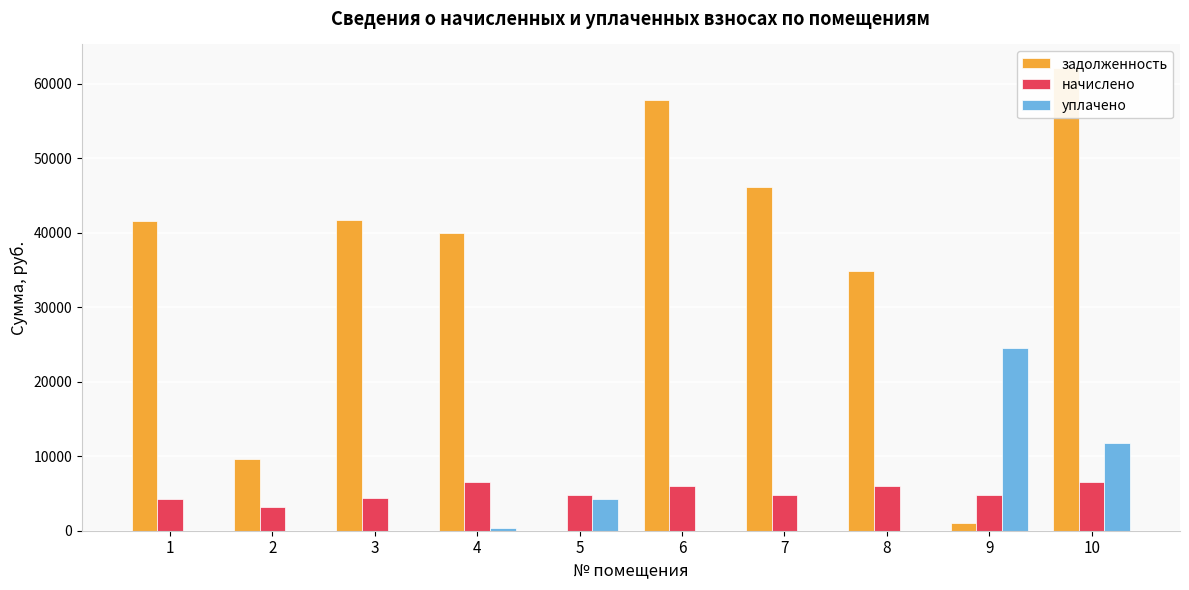

At which label does начислено reach its minimum?

2